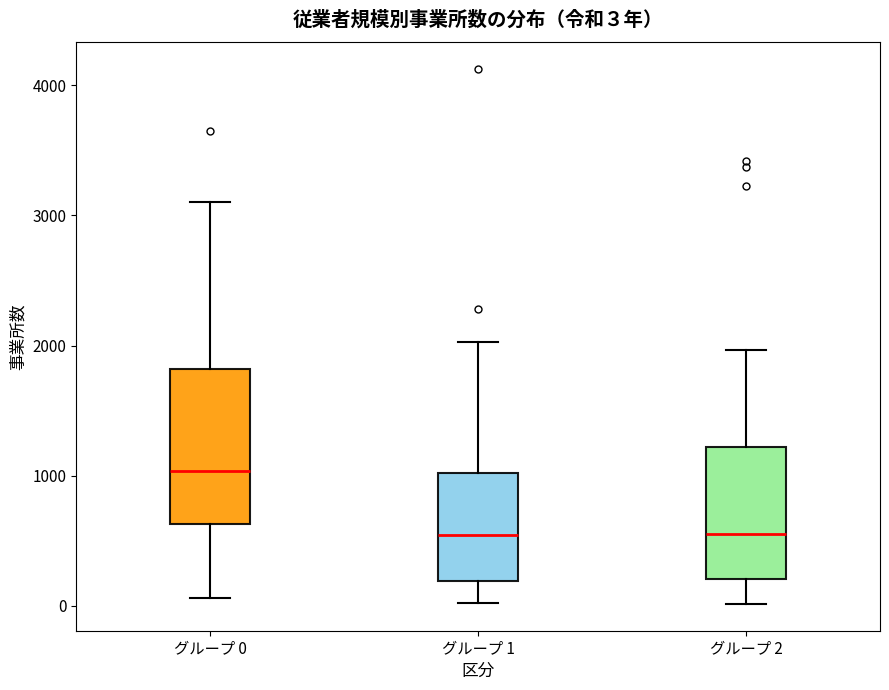

Comparing the boxes themselves (not the whiskers), which one is the tallest?

グループ 0